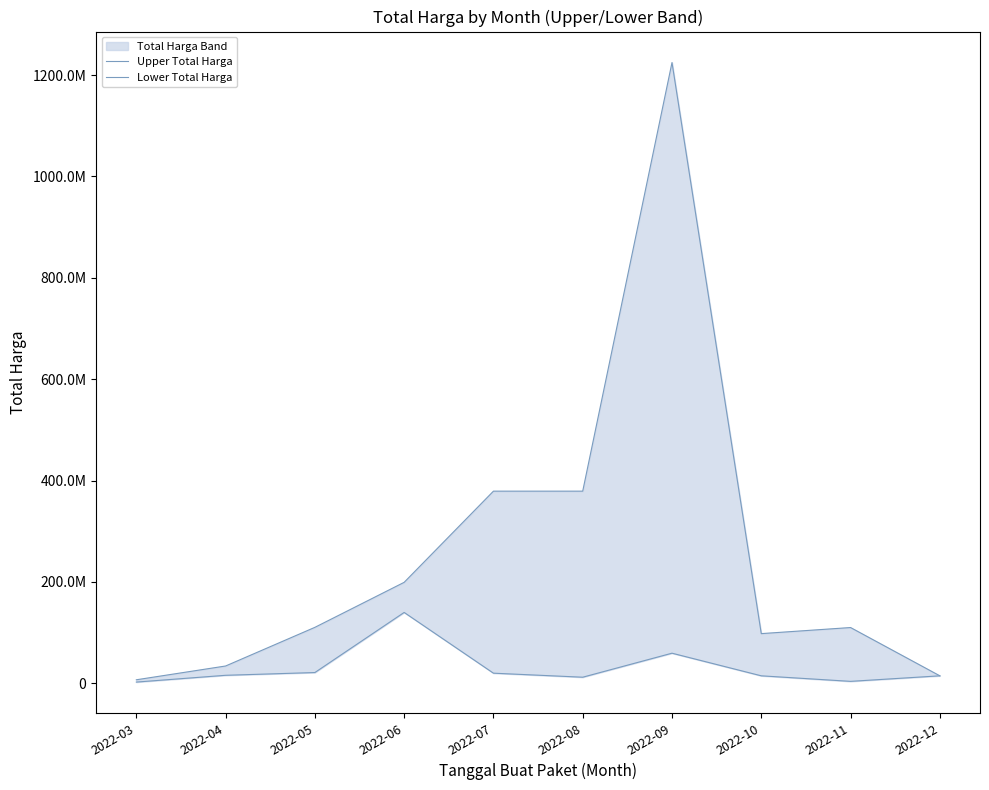

How many data points in Lower Total Harga are less than 15787200?

5